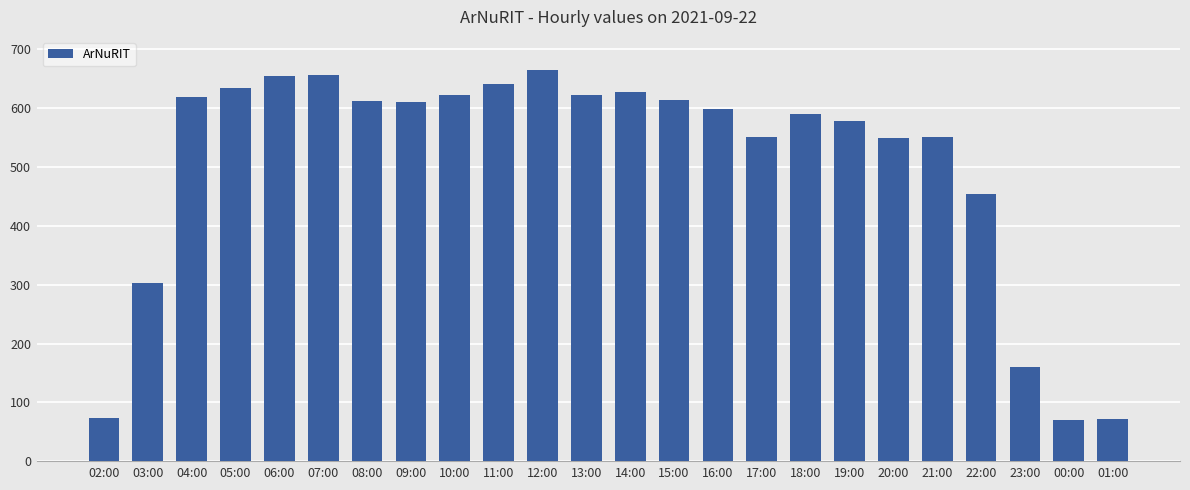

How many data points are less than 609?

12